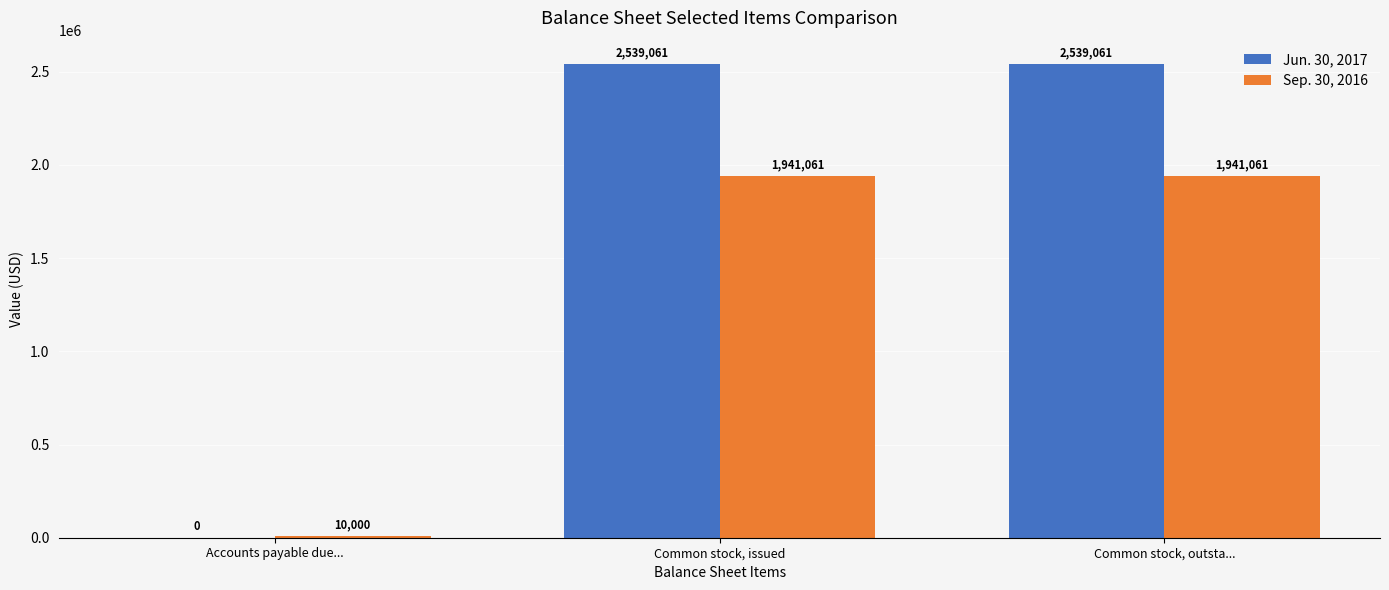

What is the highest value of the Jun. 30, 2017 series?

2539061